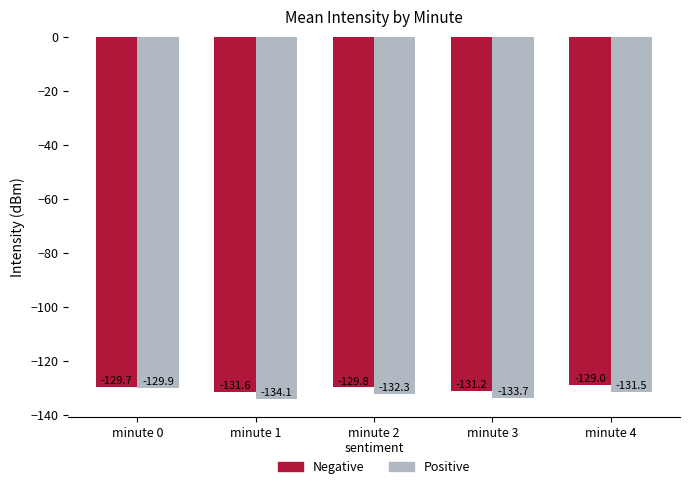

What is the value of the Positive bar at the 4th from the left?

-133.7